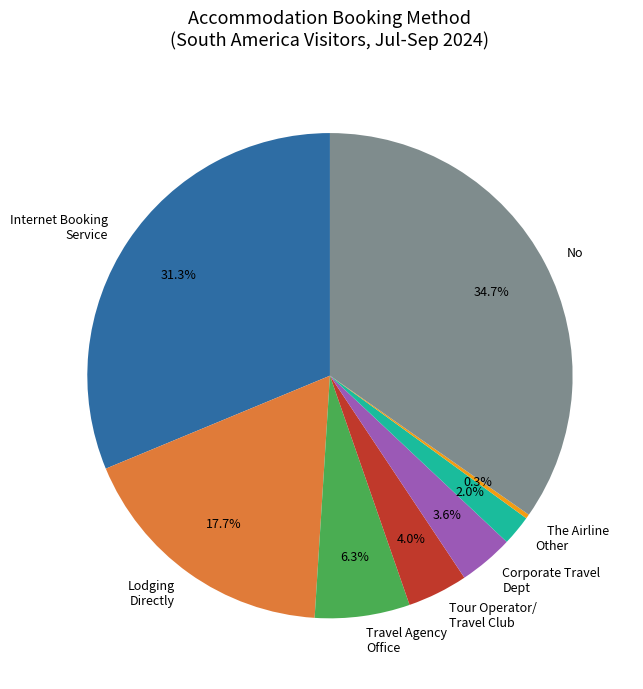

Is Lodging Directly the majority of the pie?

No